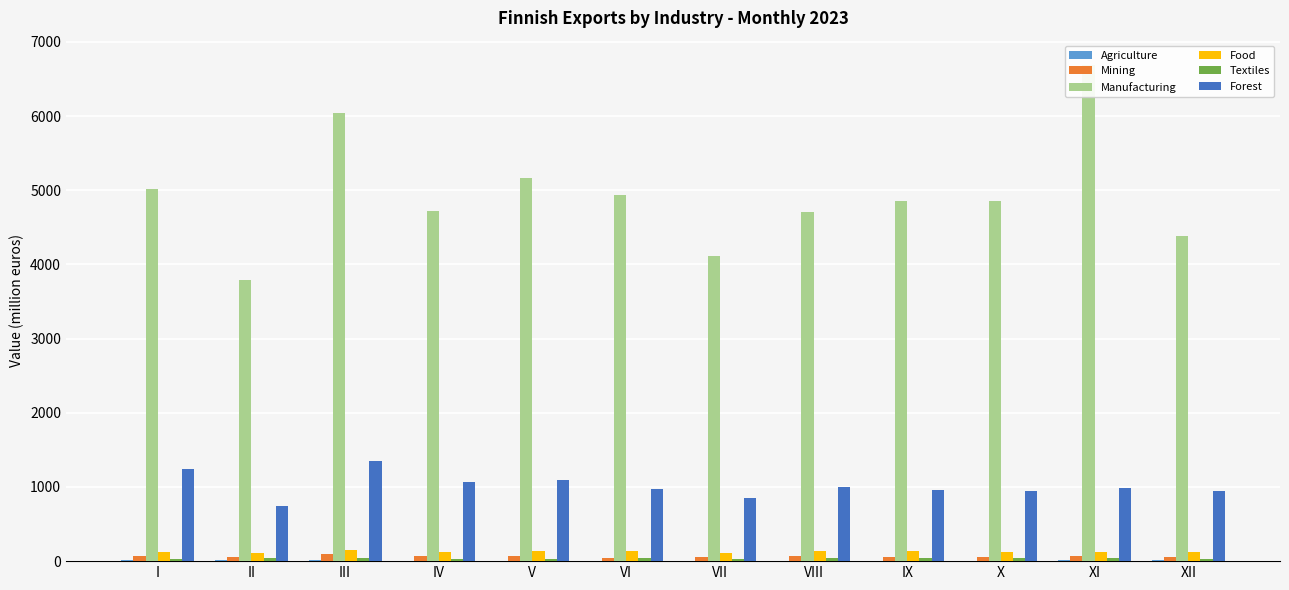

At how many categories does at least one series exceed 6131?

1